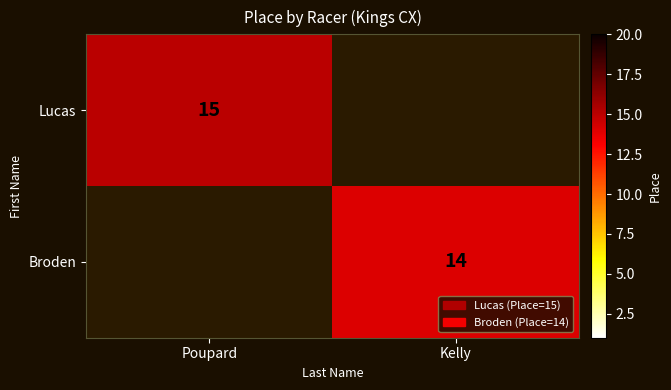

The value of Broden at Kelly is 24. True or false?

False